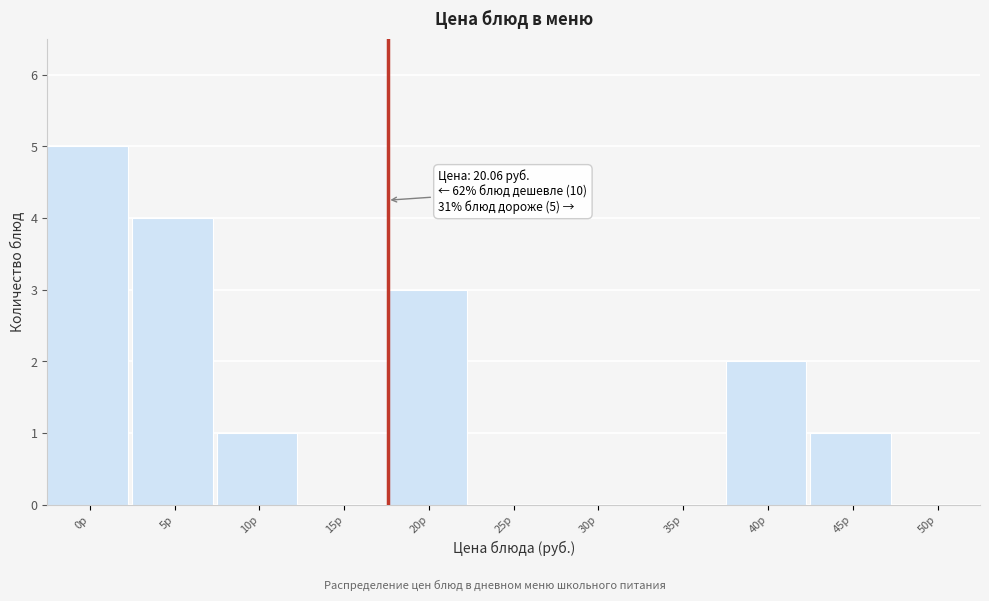

Reading left to right, extract all data points from this chart.

0р=5	5р=4	10р=1	15р=0	20р=3	25р=0	30р=0	35р=0	40р=2	45р=1	50р=0